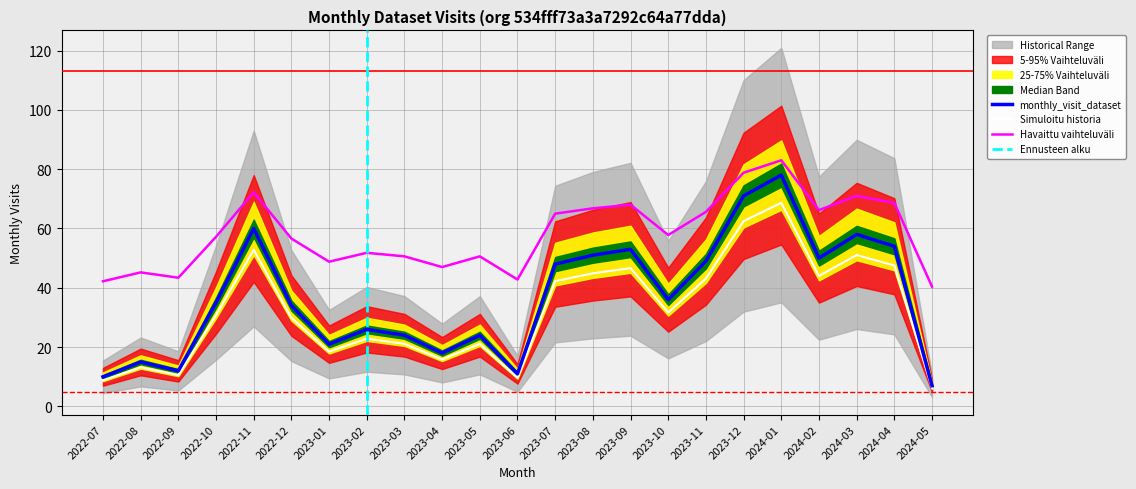

What is the change in value from 2023-03 to 2023-04?

-6